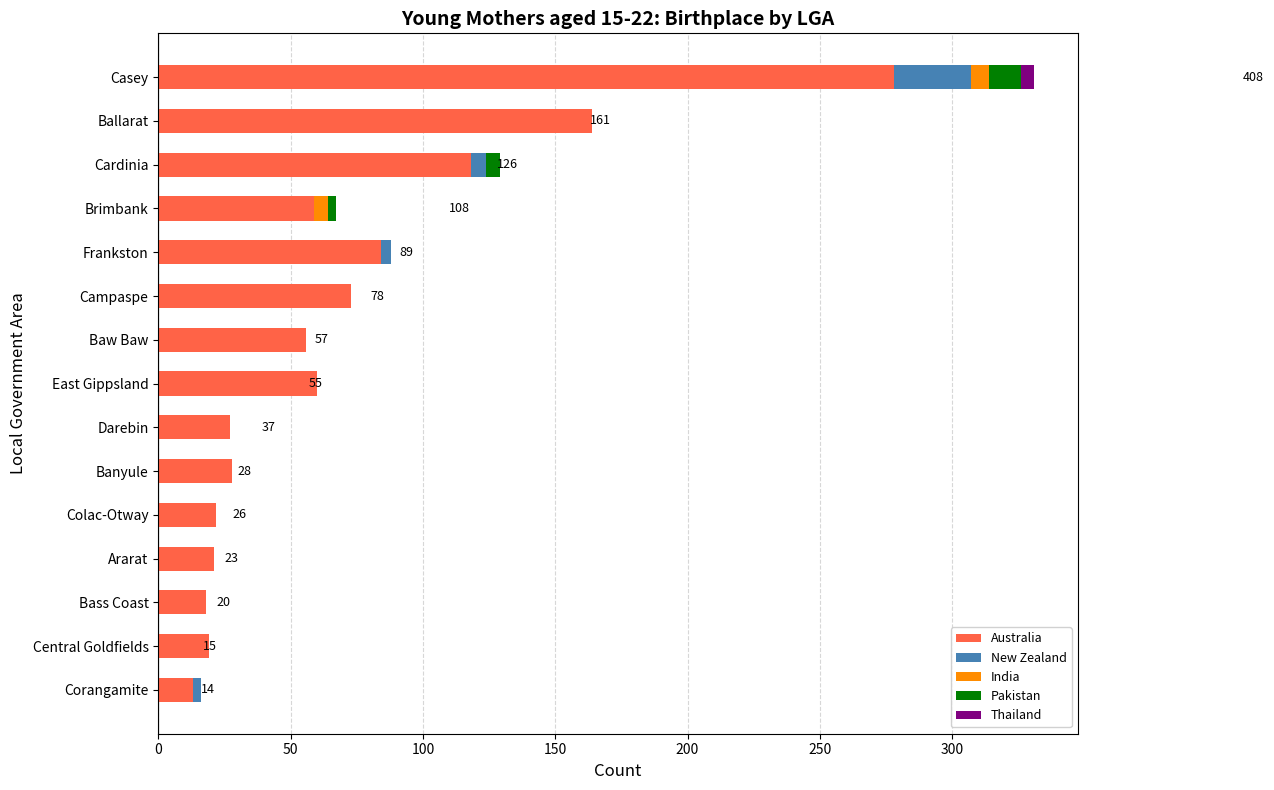

What is the total value across all series at Campaspe?

73